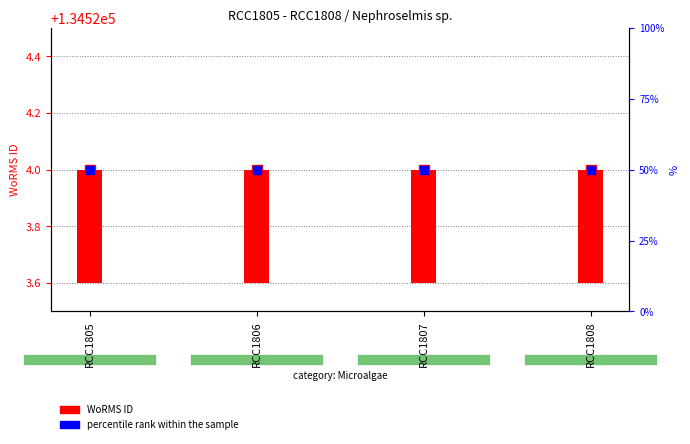

What is the maximum value for percentile rank within the sample?

50.0